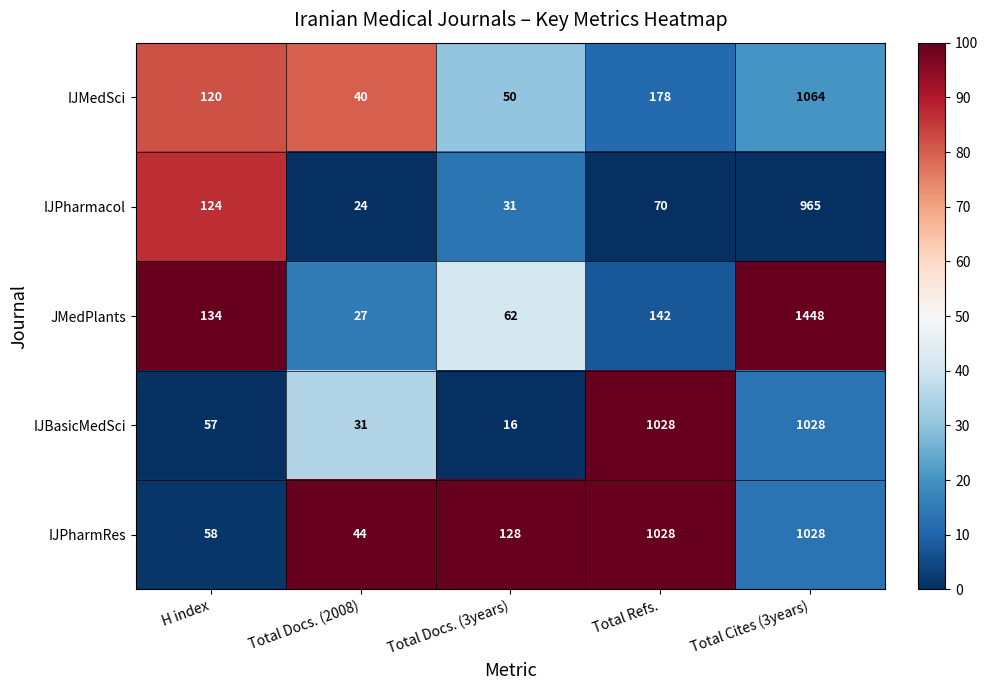

True or false: IJMedSci has a value of 178 at Total Refs..

True